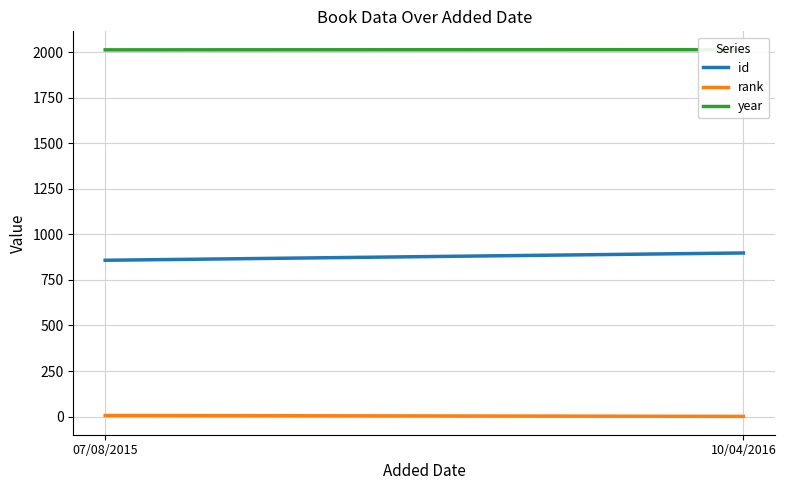

What is the label of the 1st point from the right?

10/04/2016